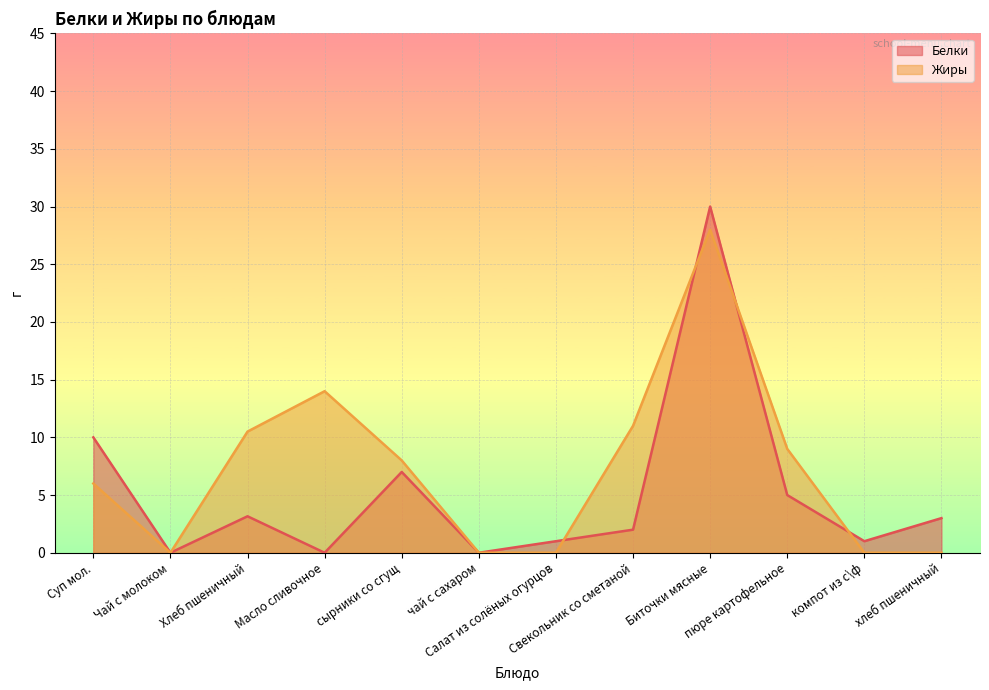

Reading left to right, extract all data points from this chart.

Белки: 10.0	0.0	3.2	0.0	7.0	0.0	1.0	2.0	30.0	5.0	1.0	3.0
Жиры: 6.0	0.0	10.5	14.0	8.0	0.0	0.0	11.0	28.0	9.0	0.0	0.0